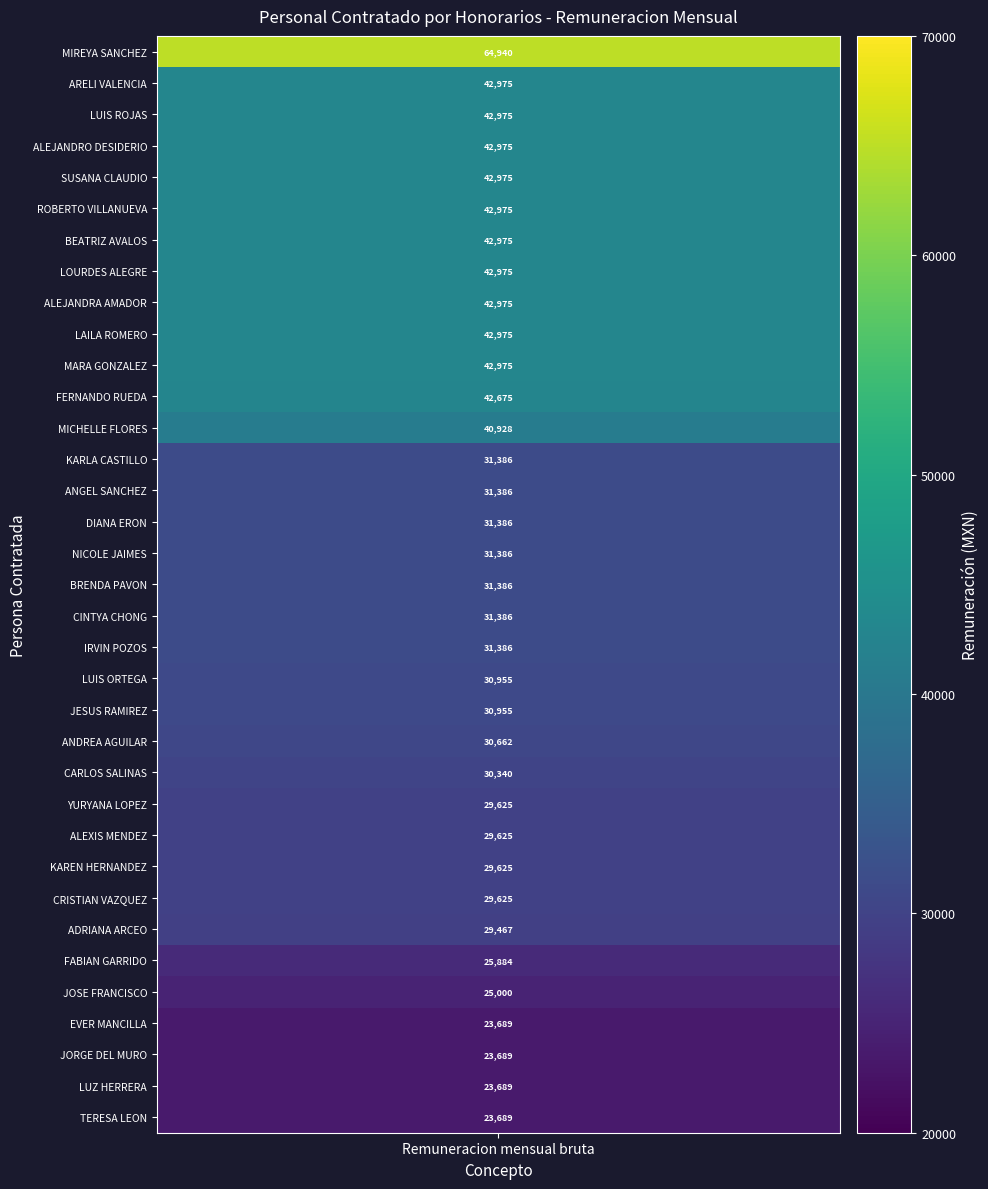

What is the average value?

34700